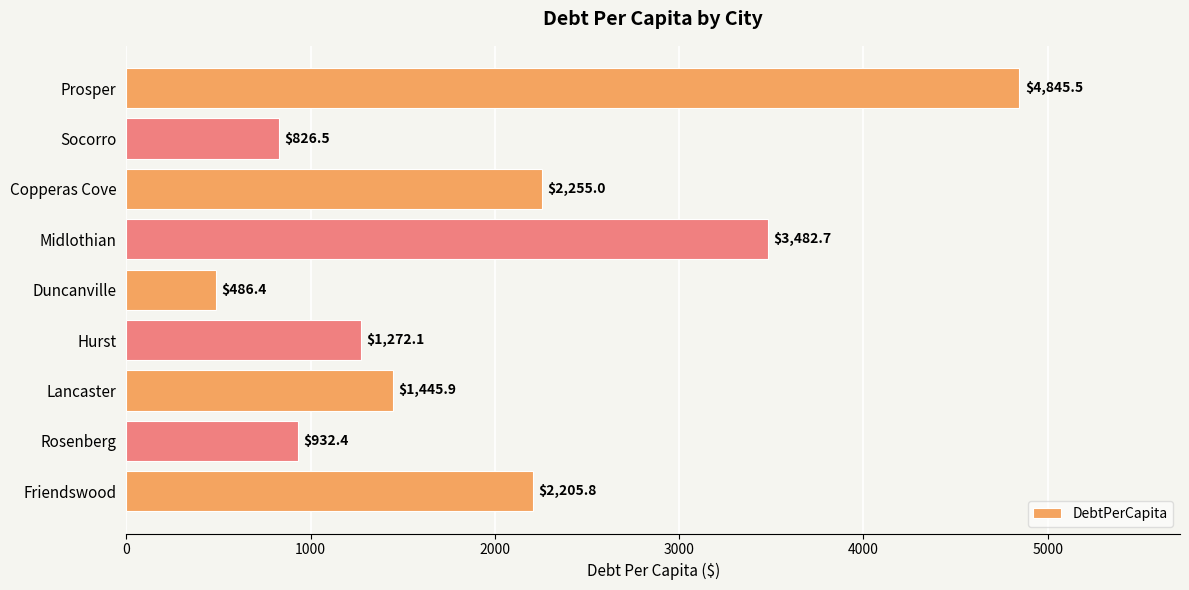

Reading bottom to top, list all the values displayed in this chart.

2205.8	932.4	1445.9	1272.1	486.4	3482.7	2255.0	826.5	4845.5